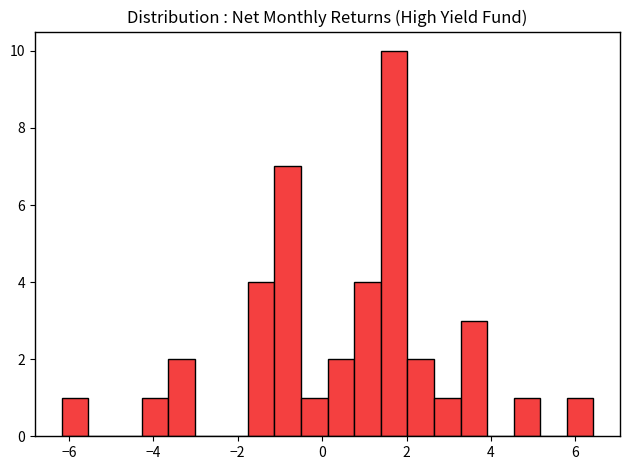

Around what value on the x-axis is the tallest bar? Give the approximate position of its centre, as read against the axis.

1.8